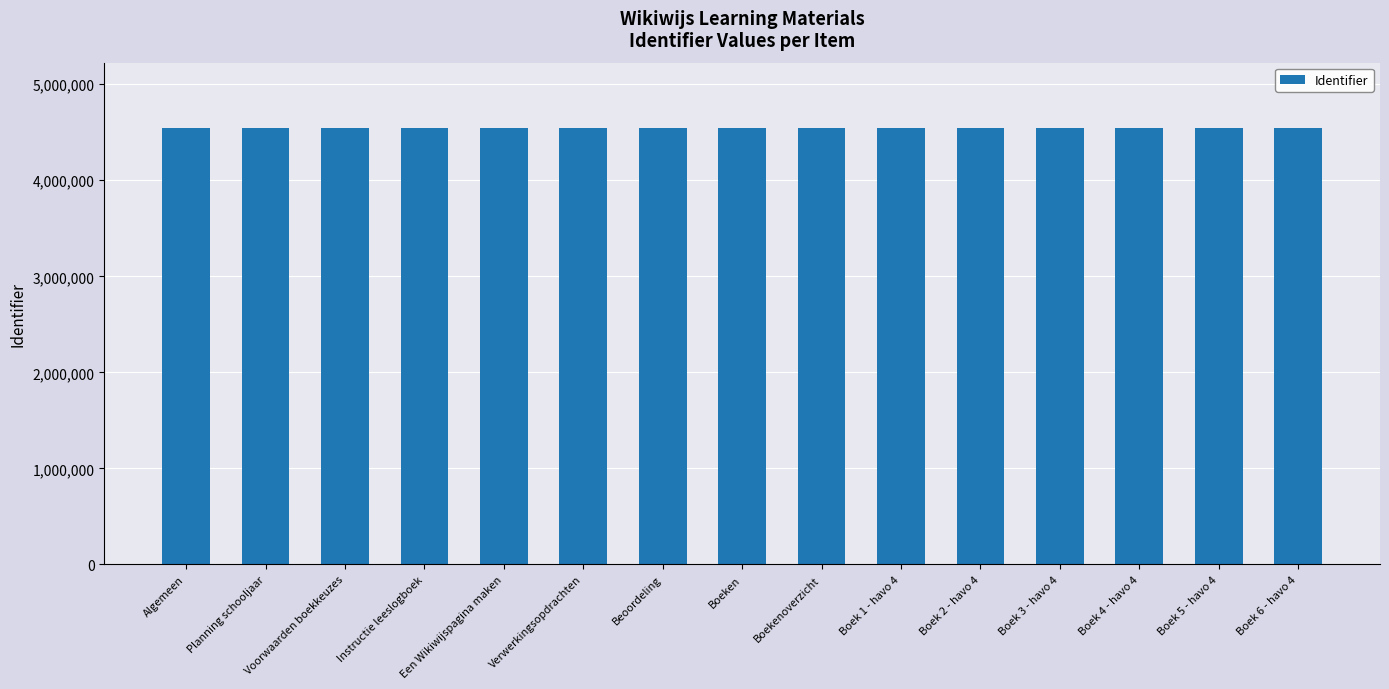

Read the value at Boek 1 - havo 4.

4542900